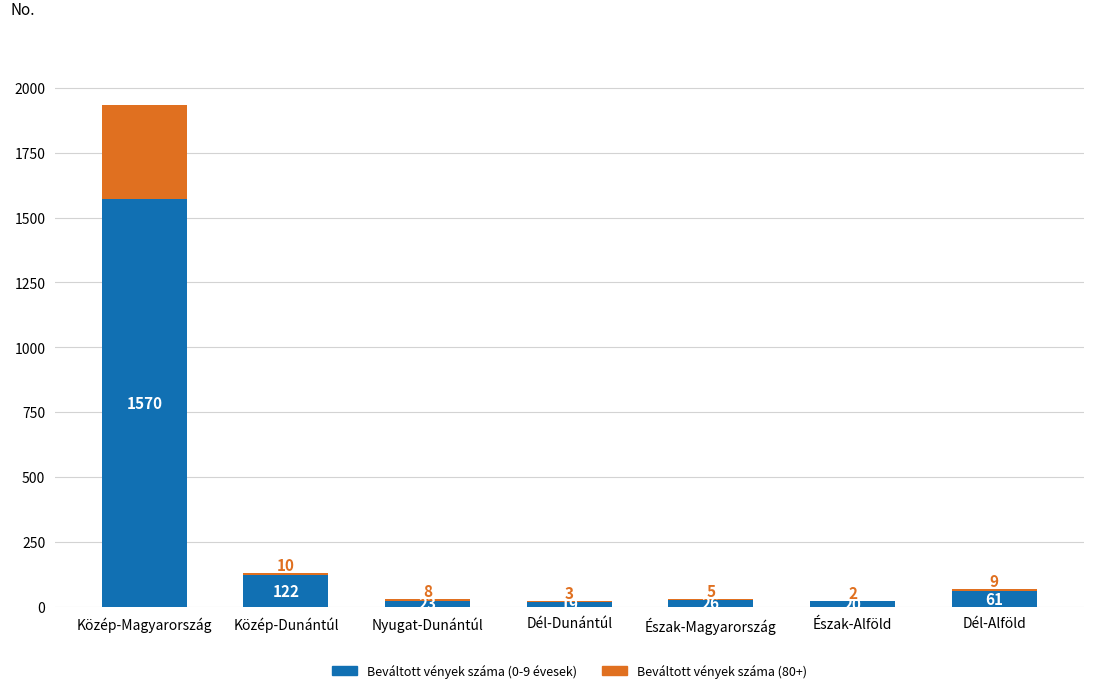

Rank the series at Észak-Alföld from lowest to highest value.

Beváltott vények száma (80+), Beváltott vények száma (0-9 évesek)